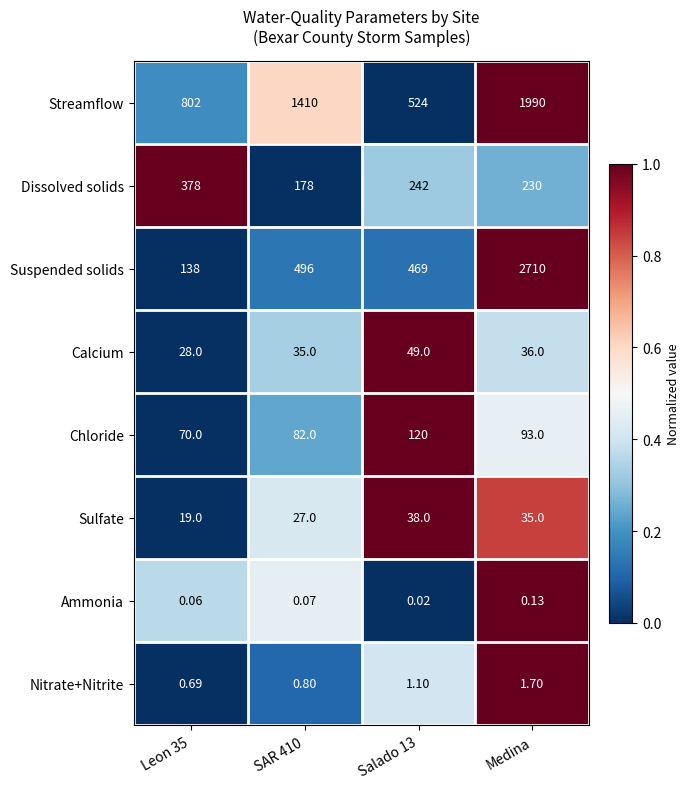

Rank the series by their maximum value, from lowest to highest.

Ammonia, Nitrate+Nitrite, Sulfate, Calcium, Chloride, Dissolved solids, Streamflow, Suspended solids